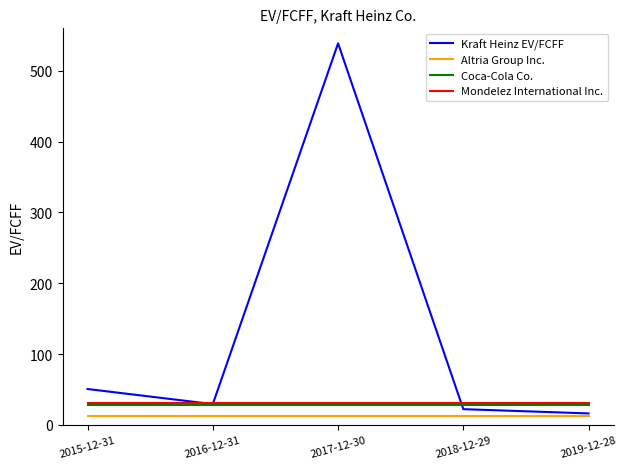

Is it true that Mondelez International Inc. equals 30.5 at 2019-12-28?

True